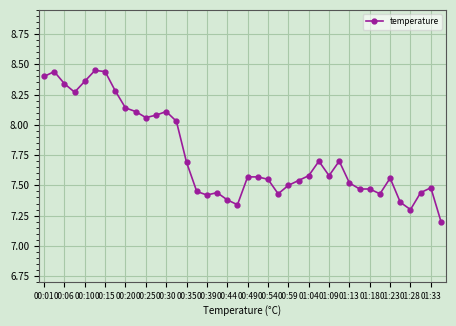

What is the value of the 40th point from the left?

7.2